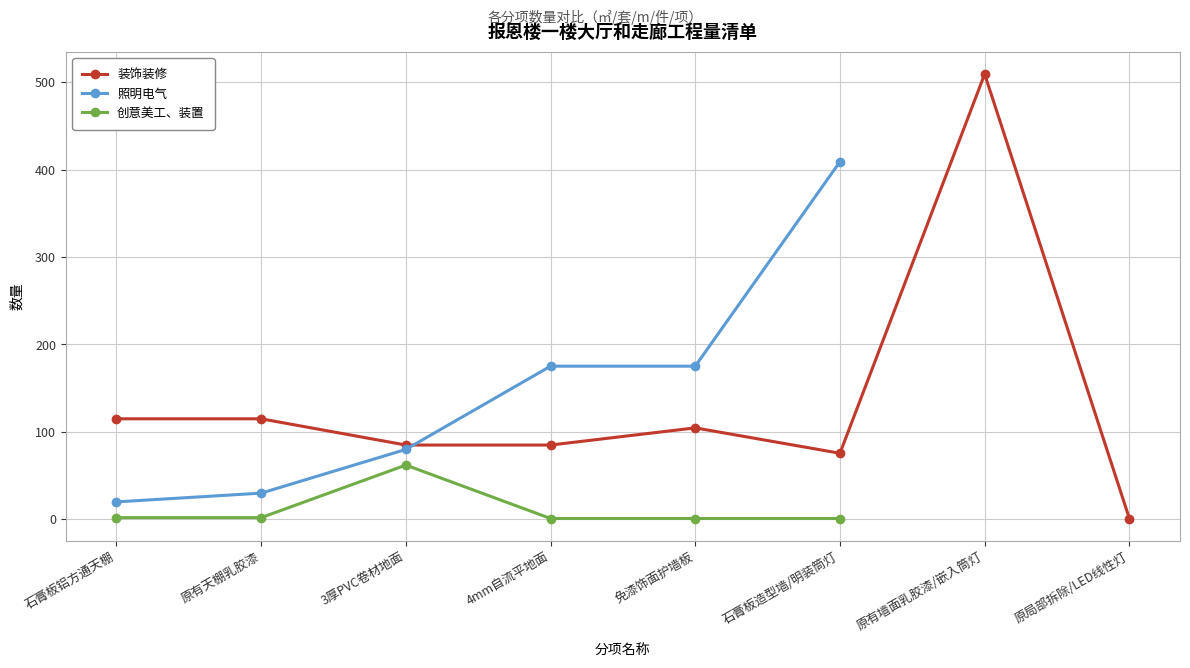

At which category does 装饰装修 reach its first local peak?

免漆饰面护墙板